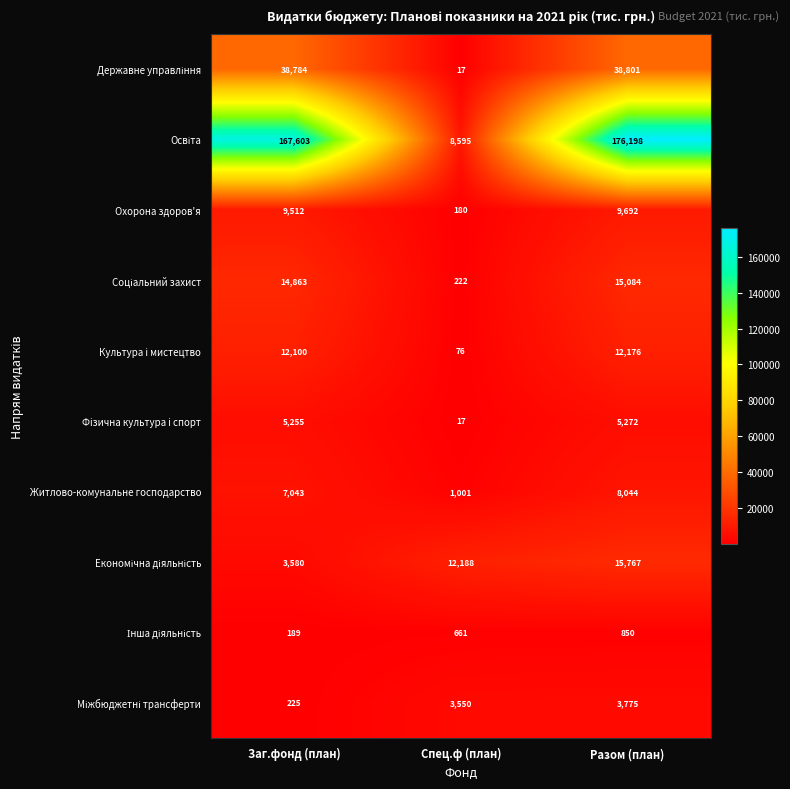

True or false: Охорона здоров'я has a value of 3814 at Разом (план).

False